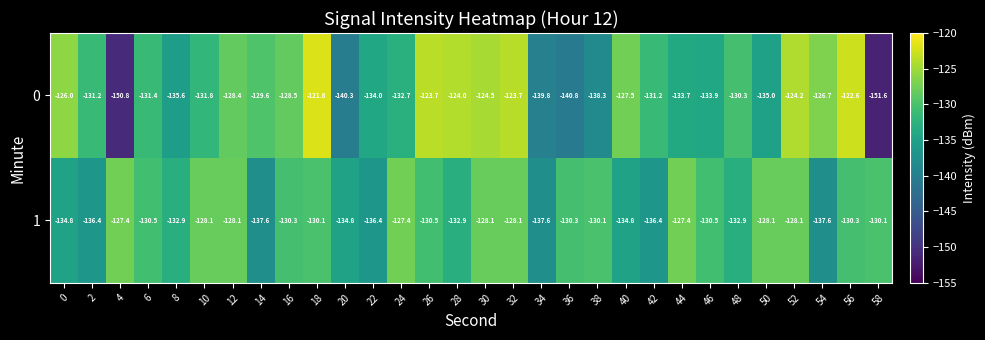

The value of 1 at 4 is -127.4. True or false?

True